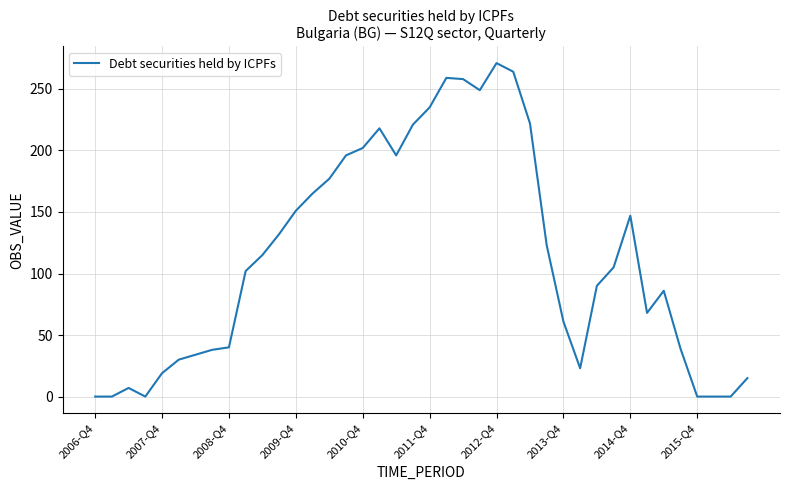

What is the maximum value shown in the chart?

271